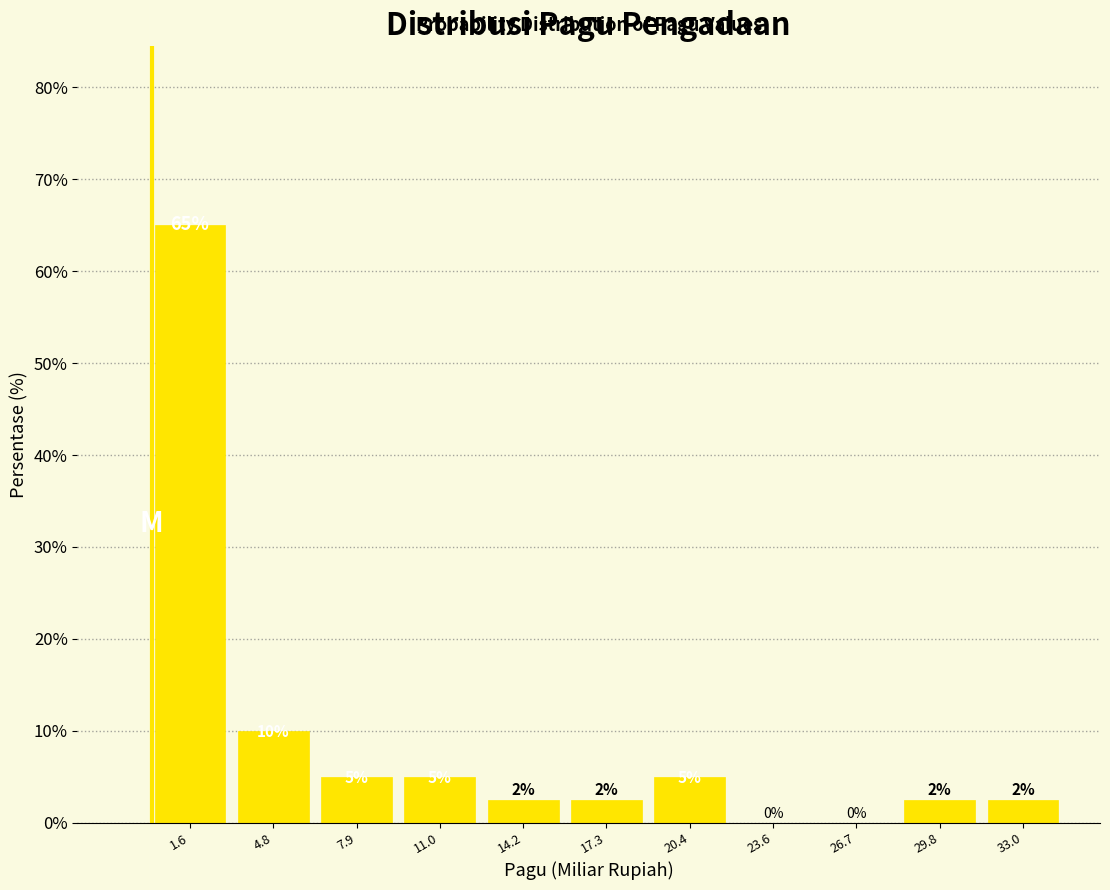

Over which range of the x-axis is the bar tallest?

0.0 to 3.0